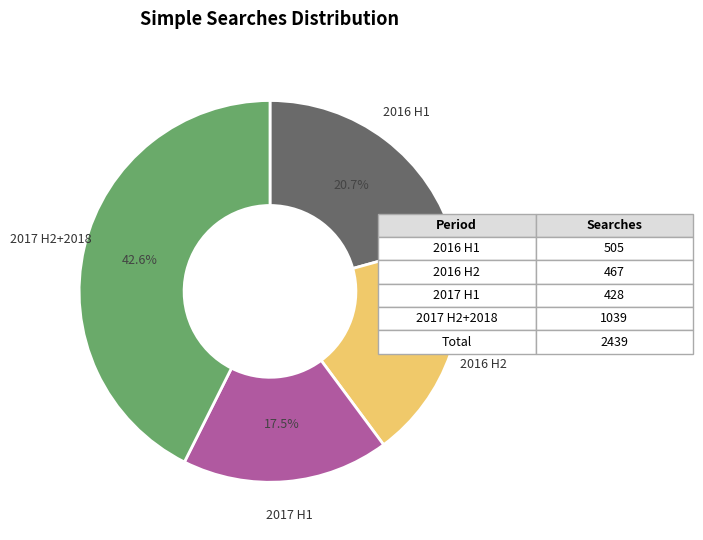

Count the number of slices in the pie.

4